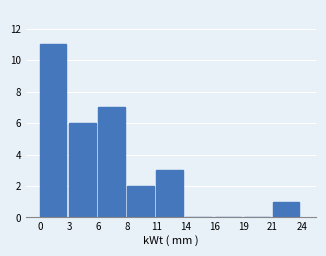

Reading right to left, transcribe all the data shown in this chart.

21=1	19=0	16=0	14=0	11=3	8=2	6=7	3=6	0=11